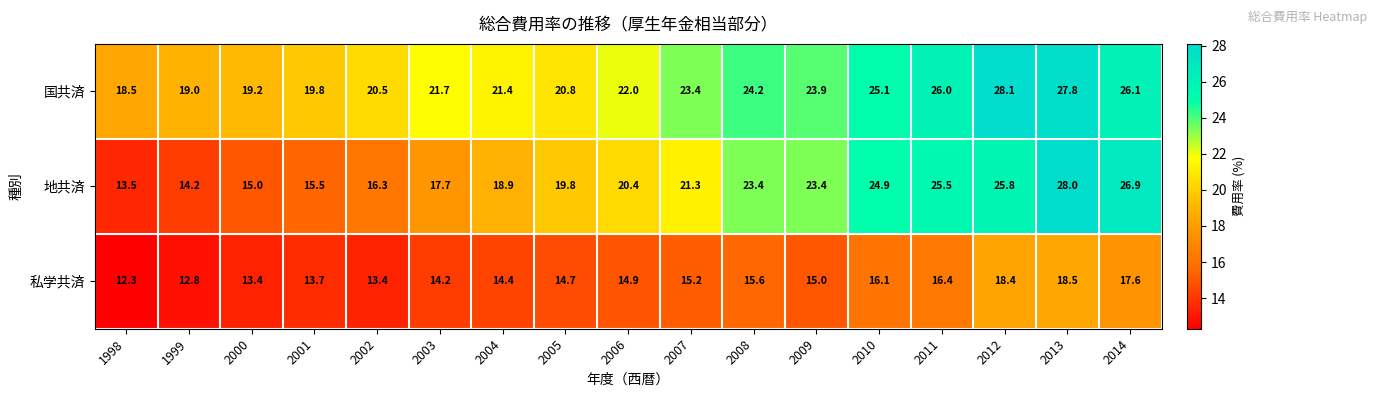

Which series has the largest total across all categories?

国共済